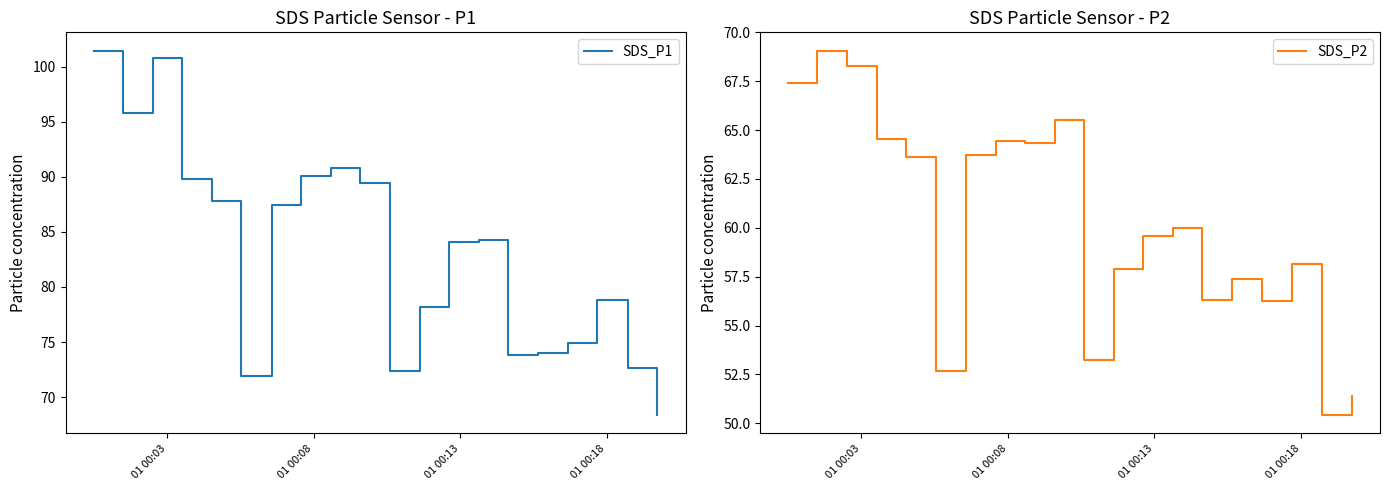

What is the minimum value for SDS_P1?

68.4